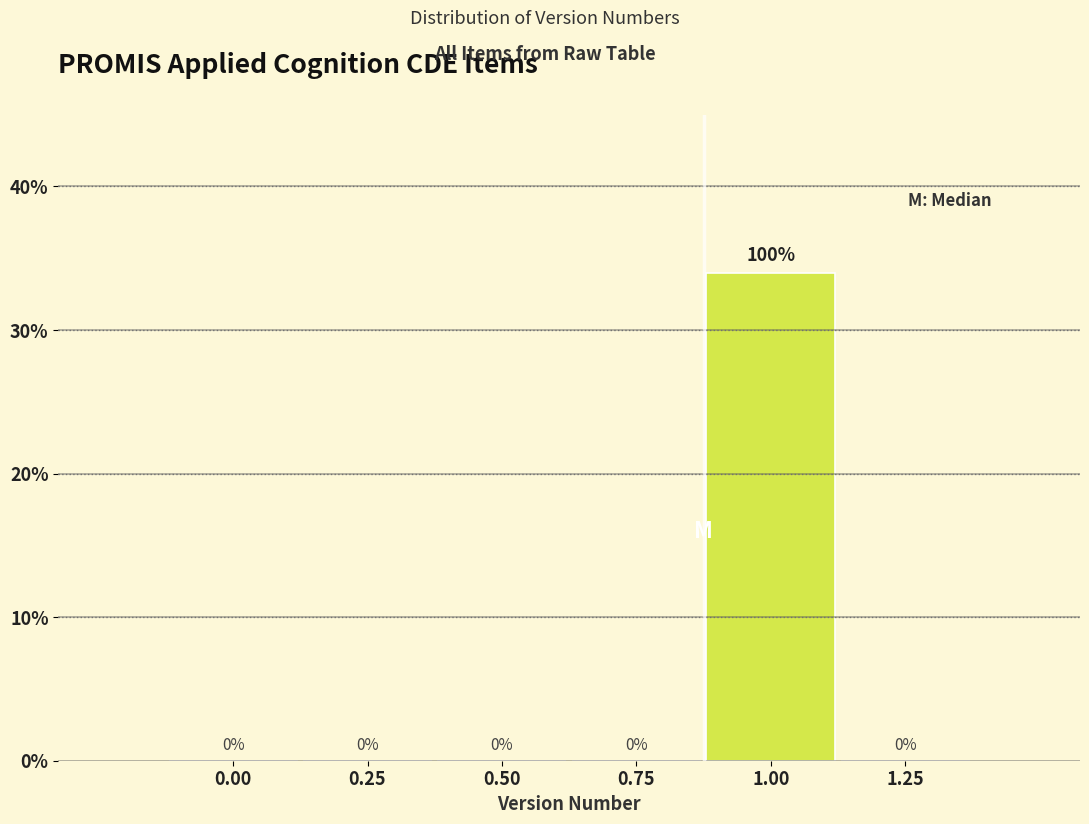

Reading left to right, transcribe all the data shown in this chart.

0.00=0	0.25=0	0.50=0	0.75=0	1.00=34	1.25=0